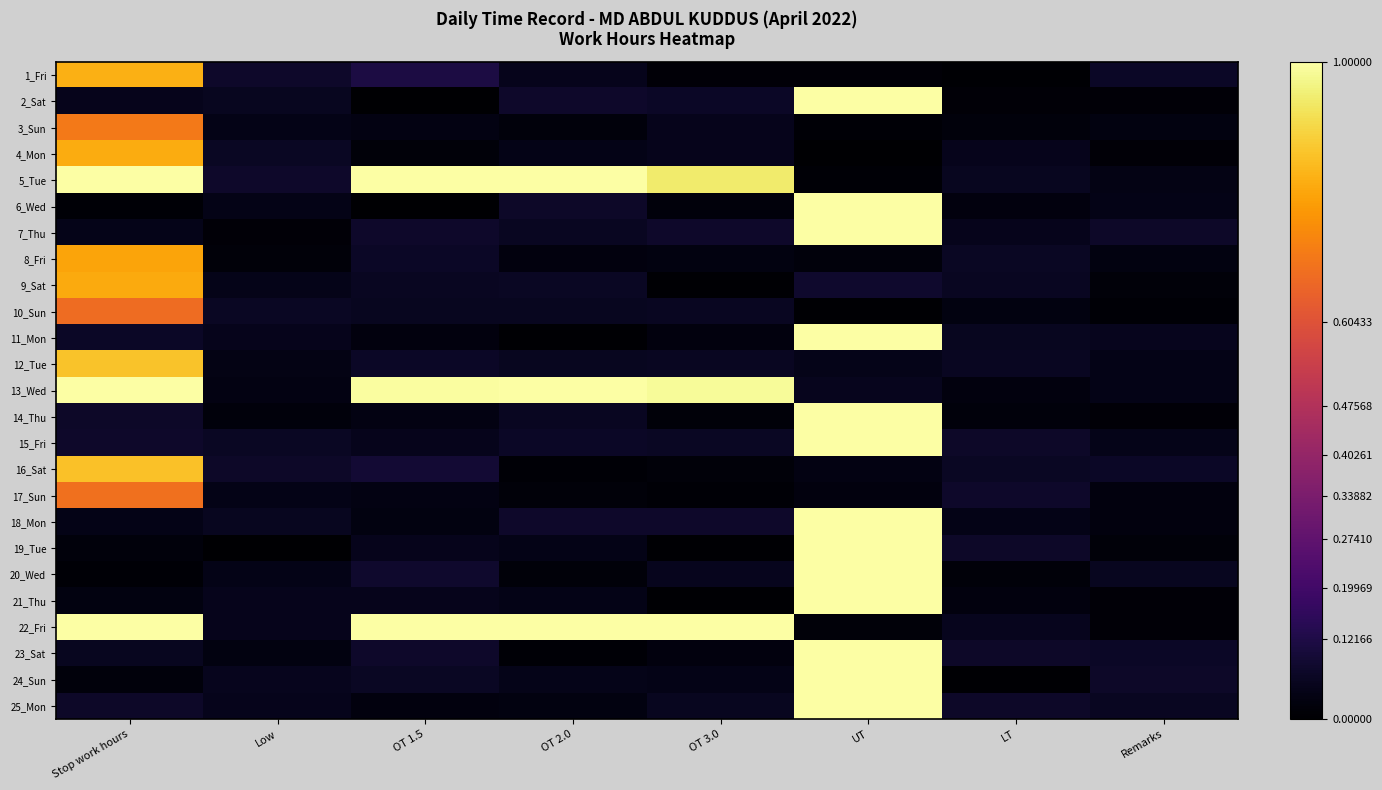

Reading right to left, list all the values displayed in this chart.

1_Fri: Remarks=0.1	LT=0.0	UT=0.0	OT 3.0=0.0	OT 2.0=0.0	OT 1.5=0.1	Low=0.1	Stop work hours=0.8
2_Sat: Remarks=0.0	LT=0.0	UT=1.0	OT 3.0=0.1	OT 2.0=0.1	OT 1.5=0.0	Low=0.1	Stop work hours=0.0
3_Sun: Remarks=0.0	LT=0.0	UT=0.0	OT 3.0=0.0	OT 2.0=0.0	OT 1.5=0.0	Low=0.0	Stop work hours=0.7
4_Mon: Remarks=0.0	LT=0.0	UT=0.0	OT 3.0=0.0	OT 2.0=0.0	OT 1.5=0.0	Low=0.1	Stop work hours=0.8
5_Tue: Remarks=0.0	LT=0.1	UT=0.0	OT 3.0=0.9	OT 2.0=1.0	OT 1.5=1.0	Low=0.1	Stop work hours=1.0
6_Wed: Remarks=0.0	LT=0.0	UT=1.0	OT 3.0=0.0	OT 2.0=0.1	OT 1.5=0.0	Low=0.0	Stop work hours=0.0
7_Thu: Remarks=0.1	LT=0.0	UT=1.0	OT 3.0=0.1	OT 2.0=0.1	OT 1.5=0.1	Low=0.0	Stop work hours=0.0
8_Fri: Remarks=0.0	LT=0.1	UT=0.0	OT 3.0=0.0	OT 2.0=0.0	OT 1.5=0.1	Low=0.0	Stop work hours=0.8
9_Sat: Remarks=0.0	LT=0.1	UT=0.1	OT 3.0=0.0	OT 2.0=0.1	OT 1.5=0.1	Low=0.0	Stop work hours=0.8
10_Sun: Remarks=0.0	LT=0.0	UT=0.0	OT 3.0=0.1	OT 2.0=0.1	OT 1.5=0.1	Low=0.1	Stop work hours=0.7
11_Mon: Remarks=0.1	LT=0.1	UT=1.0	OT 3.0=0.0	OT 2.0=0.0	OT 1.5=0.0	Low=0.0	Stop work hours=0.1
12_Tue: Remarks=0.0	LT=0.1	UT=0.0	OT 3.0=0.1	OT 2.0=0.1	OT 1.5=0.1	Low=0.0	Stop work hours=0.9
13_Wed: Remarks=0.0	LT=0.0	UT=0.1	OT 3.0=1.0	OT 2.0=1.0	OT 1.5=1.0	Low=0.0	Stop work hours=1.0
14_Thu: Remarks=0.0	LT=0.0	UT=1.0	OT 3.0=0.0	OT 2.0=0.1	OT 1.5=0.0	Low=0.0	Stop work hours=0.1
15_Fri: Remarks=0.0	LT=0.1	UT=1.0	OT 3.0=0.1	OT 2.0=0.1	OT 1.5=0.1	Low=0.1	Stop work hours=0.1
16_Sat: Remarks=0.1	LT=0.1	UT=0.0	OT 3.0=0.0	OT 2.0=0.0	OT 1.5=0.1	Low=0.1	Stop work hours=0.9
17_Sun: Remarks=0.0	LT=0.1	UT=0.0	OT 3.0=0.0	OT 2.0=0.0	OT 1.5=0.0	Low=0.0	Stop work hours=0.7
18_Mon: Remarks=0.0	LT=0.0	UT=1.0	OT 3.0=0.1	OT 2.0=0.1	OT 1.5=0.0	Low=0.1	Stop work hours=0.0
19_Tue: Remarks=0.0	LT=0.1	UT=1.0	OT 3.0=0.0	OT 2.0=0.0	OT 1.5=0.0	Low=0.0	Stop work hours=0.0
20_Wed: Remarks=0.1	LT=0.0	UT=1.0	OT 3.0=0.1	OT 2.0=0.0	OT 1.5=0.1	Low=0.0	Stop work hours=0.0
21_Thu: Remarks=0.0	LT=0.0	UT=1.0	OT 3.0=0.0	OT 2.0=0.0	OT 1.5=0.1	Low=0.1	Stop work hours=0.0
22_Fri: Remarks=0.0	LT=0.1	UT=0.0	OT 3.0=1.0	OT 2.0=1.0	OT 1.5=1.0	Low=0.0	Stop work hours=1.0
23_Sat: Remarks=0.1	LT=0.1	UT=1.0	OT 3.0=0.0	OT 2.0=0.0	OT 1.5=0.1	Low=0.0	Stop work hours=0.1
24_Sun: Remarks=0.1	LT=0.0	UT=1.0	OT 3.0=0.0	OT 2.0=0.0	OT 1.5=0.1	Low=0.1	Stop work hours=0.0
25_Mon: Remarks=0.1	LT=0.1	UT=1.0	OT 3.0=0.1	OT 2.0=0.0	OT 1.5=0.0	Low=0.1	Stop work hours=0.1